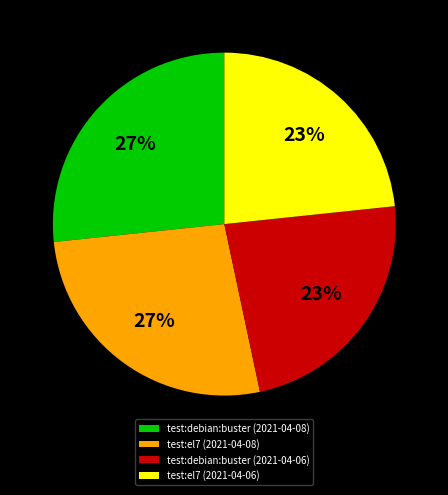

True or false: test:debian:buster (2021-04-06) accounts for 23% of the total.

True